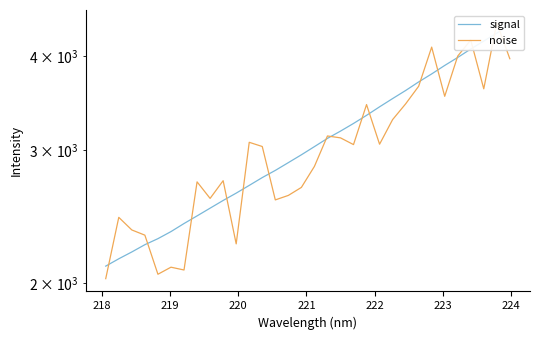

How many categories are shown in the chart?

32